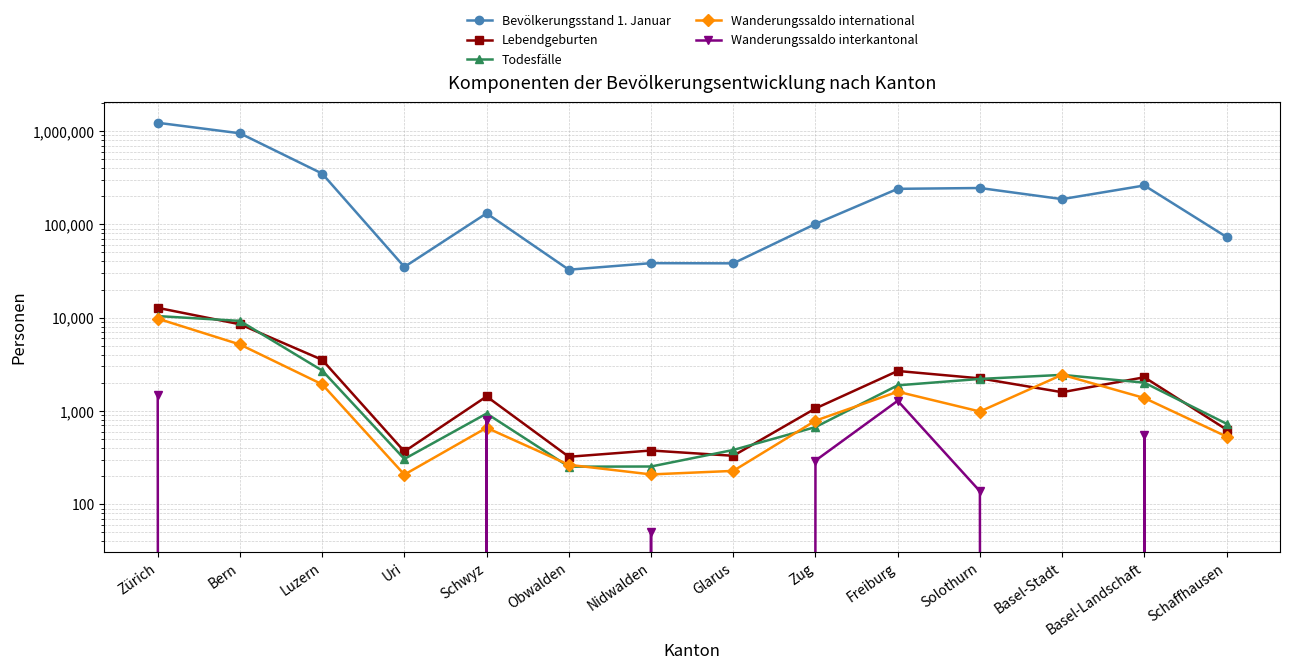

What is the maximum value shown in the chart?

1226931